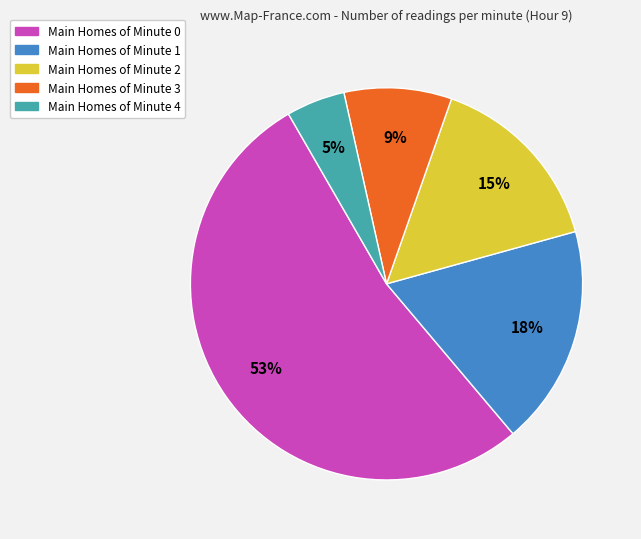

Approximately how many times larger is the value at Main Homes of Minute 4 compared to Main Homes of Minute 1?

0.3